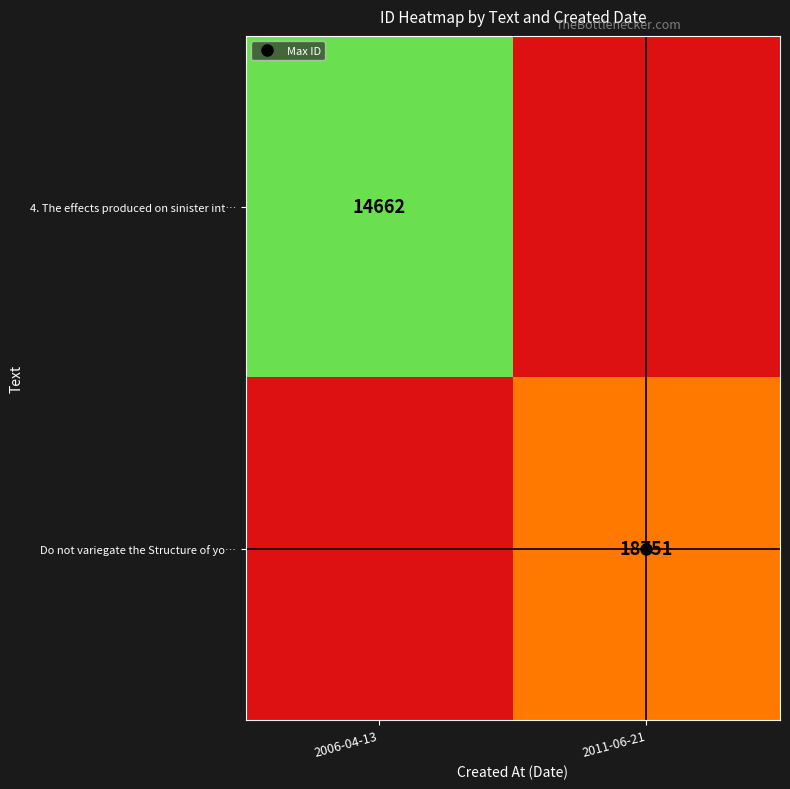

Which series has the largest range (max minus min)?

Do not variegate the Structure of yo…